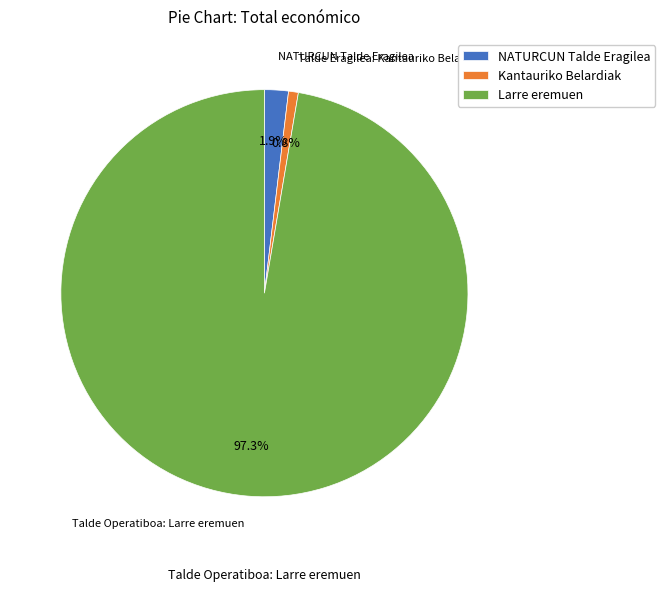

Which slice is the largest?

Larre eremuen